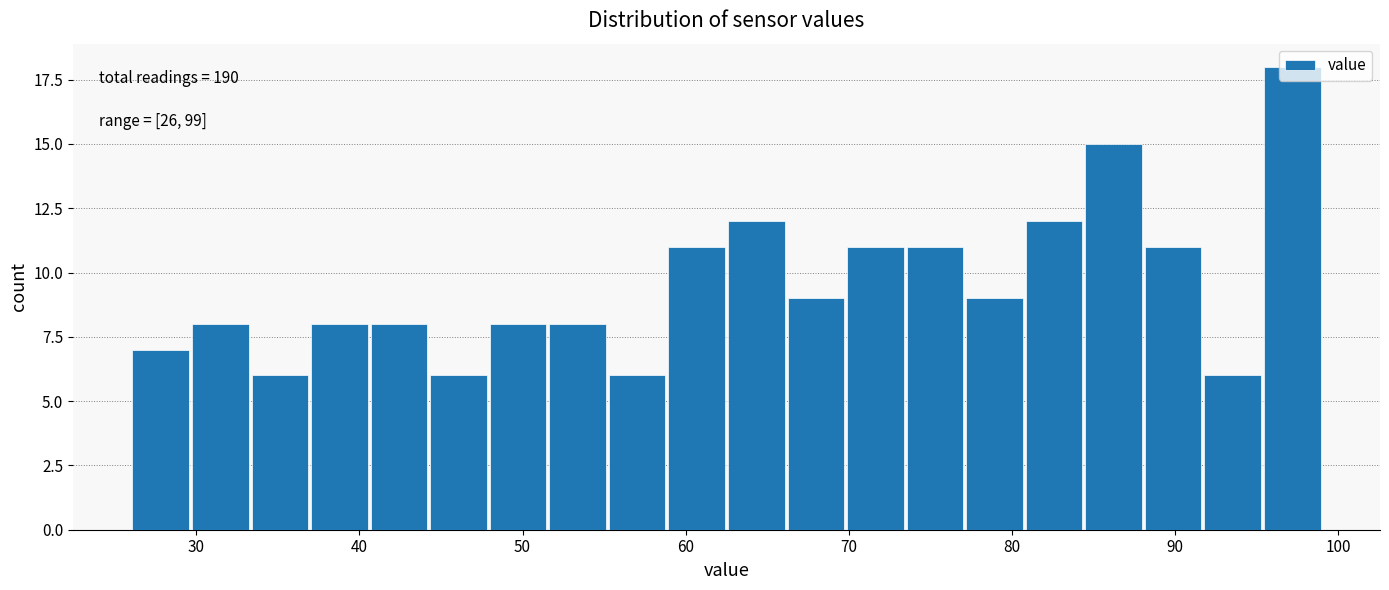

Around what value on the x-axis is the tallest bar? Give the approximate position of its centre, as read against the axis.

97